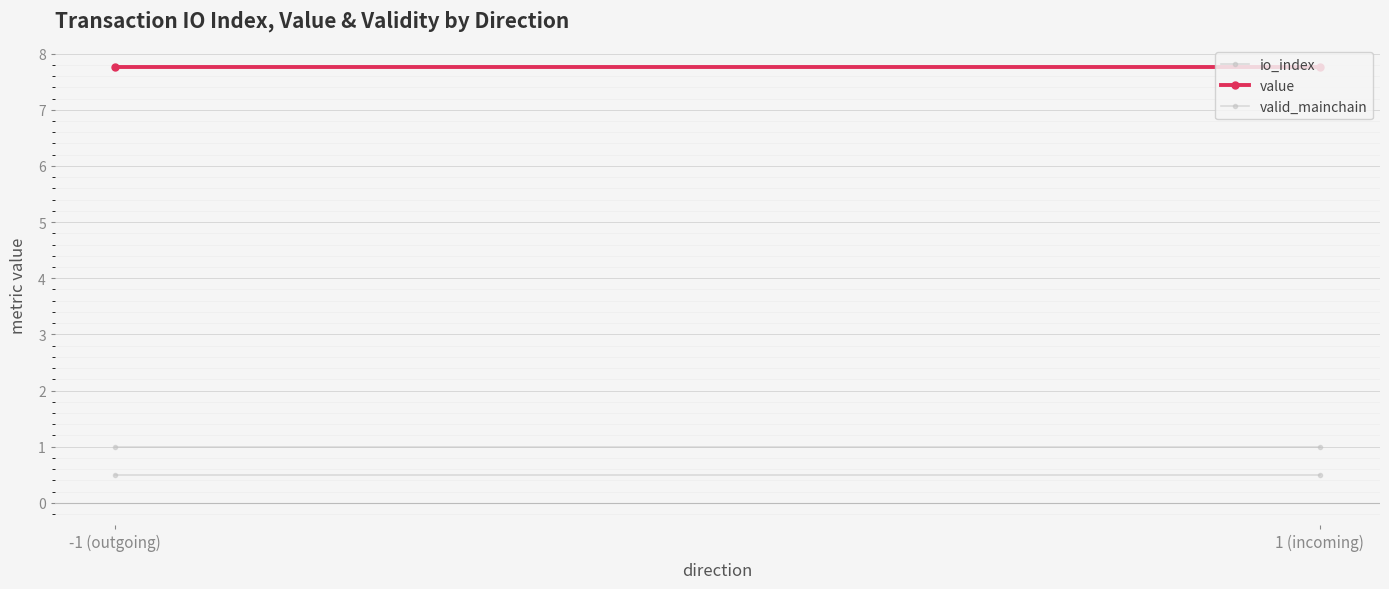

What is the sum of the value values at -1 (outgoing) and 1 (incoming)?

15.5